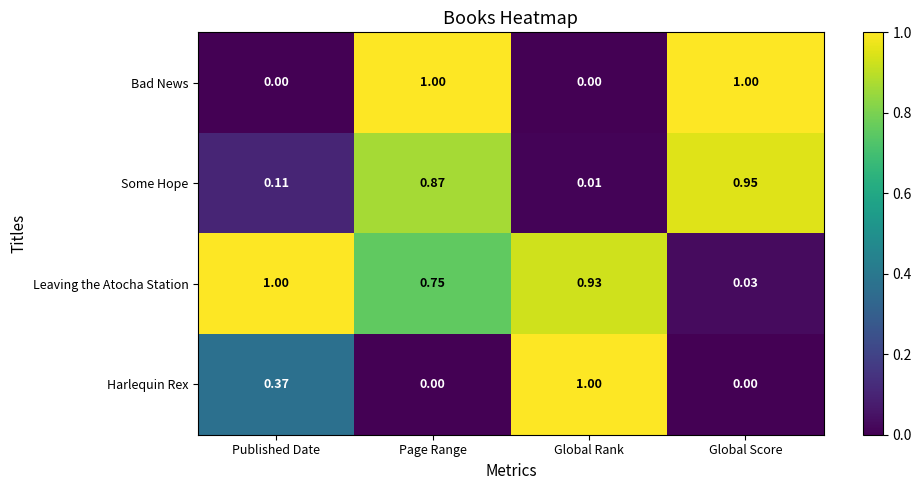

At which label does Harlequin Rex reach its peak?

Global Rank